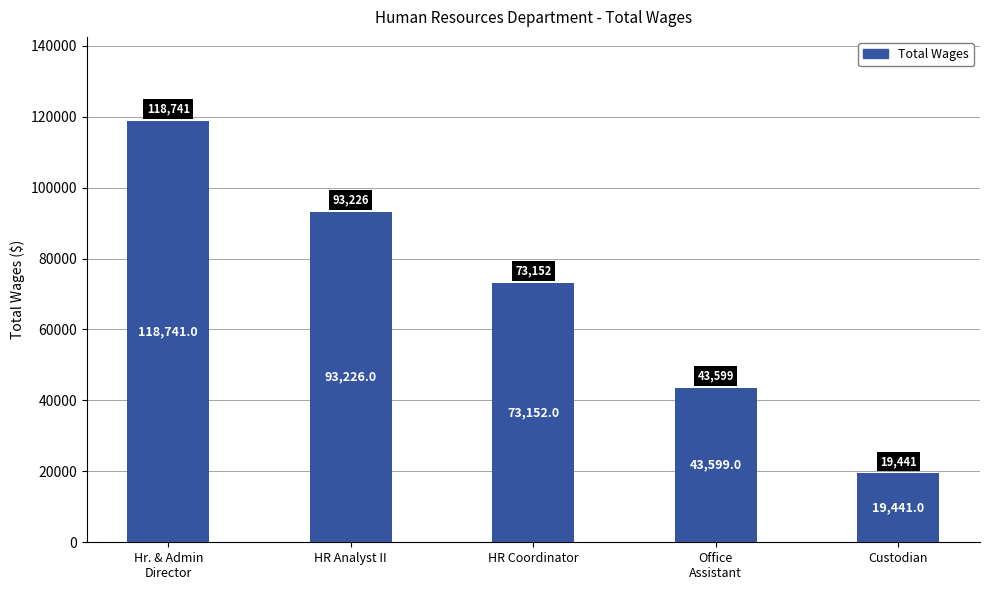

Reading left to right, transcribe all the data shown in this chart.

Hr. & Admin
Director=118741	HR Analyst II=93226	HR Coordinator=73152	Office
Assistant=43599	Custodian=19441